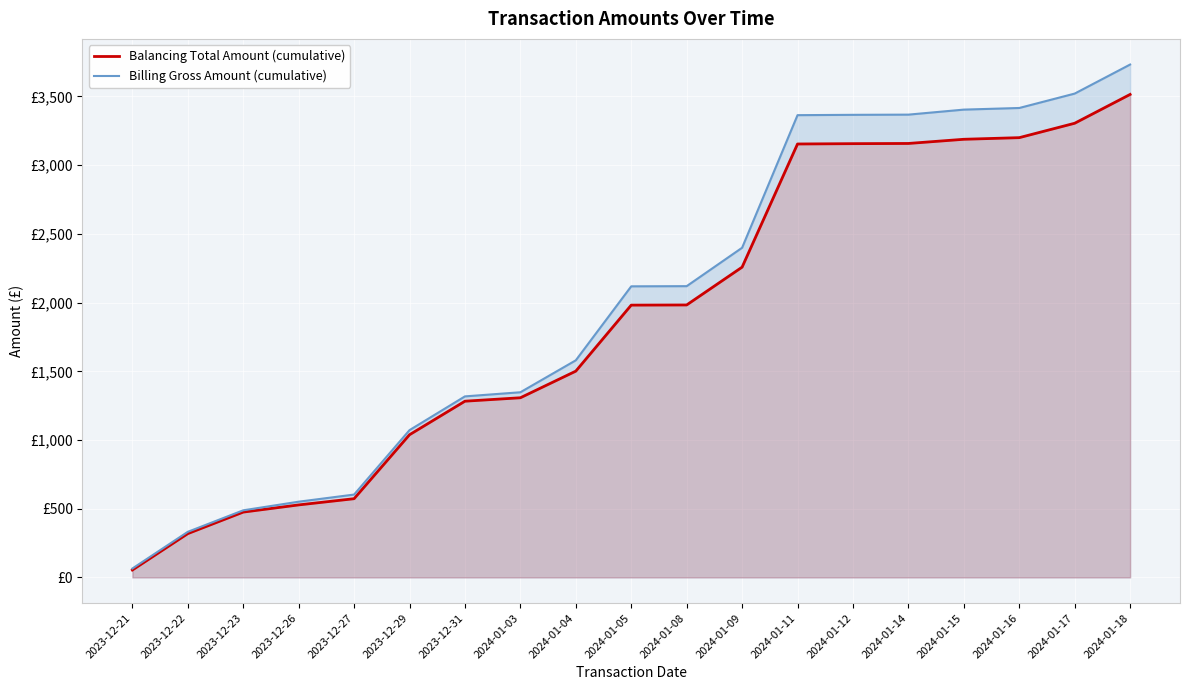

What is the total value across all series at 2024-01-05?

4100.1